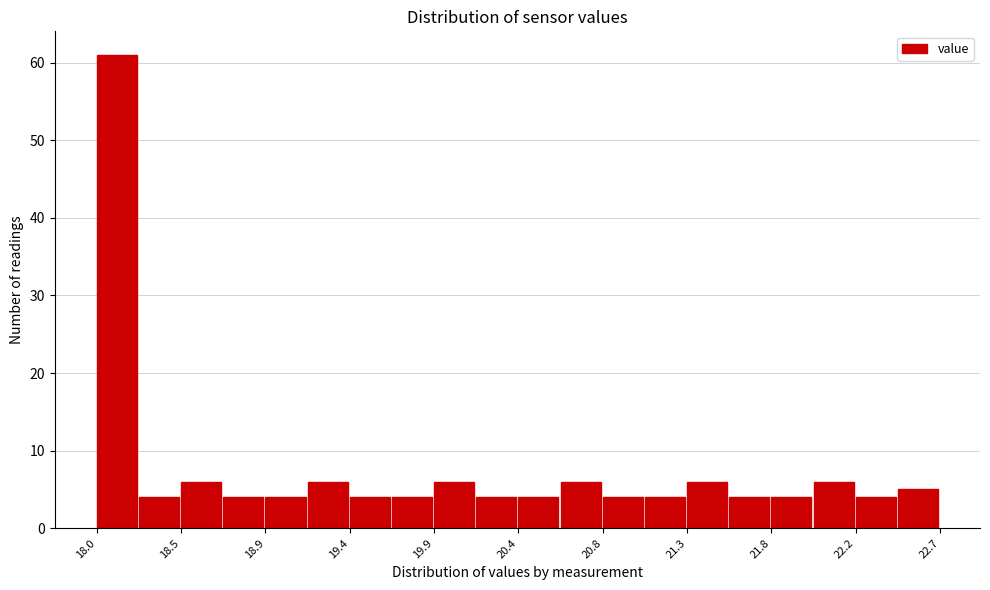

Reading left to right, transcribe this chart: for each bar, give the range it covers on the x-axis and its height. Neither the bar edges nor the heights are printed on the chart, so give them approximately, as read against the axes.

18.000 to 18.235: 61
18.235 to 18.470: 4
18.470 to 18.705: 6
18.705 to 18.940: 4
18.940 to 19.175: 4
19.175 to 19.410: 6
19.410 to 19.645: 4
19.645 to 19.880: 4
19.880 to 20.115: 6
20.115 to 20.350: 4
20.350 to 20.585: 4
20.585 to 20.820: 6
20.820 to 21.055: 4
21.055 to 21.290: 4
21.290 to 21.525: 6
21.525 to 21.760: 4
21.760 to 21.995: 4
21.995 to 22.230: 6
22.230 to 22.465: 4
22.465 to 22.700: 5